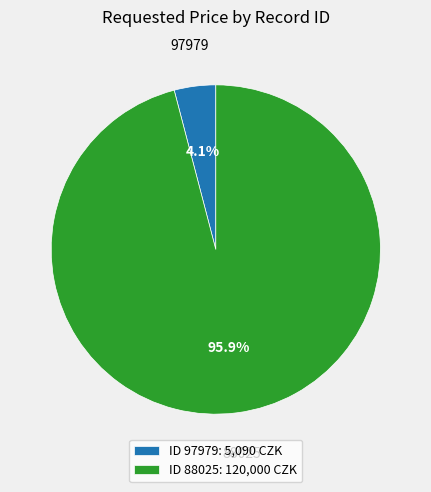

Which slice is the smallest?

97979